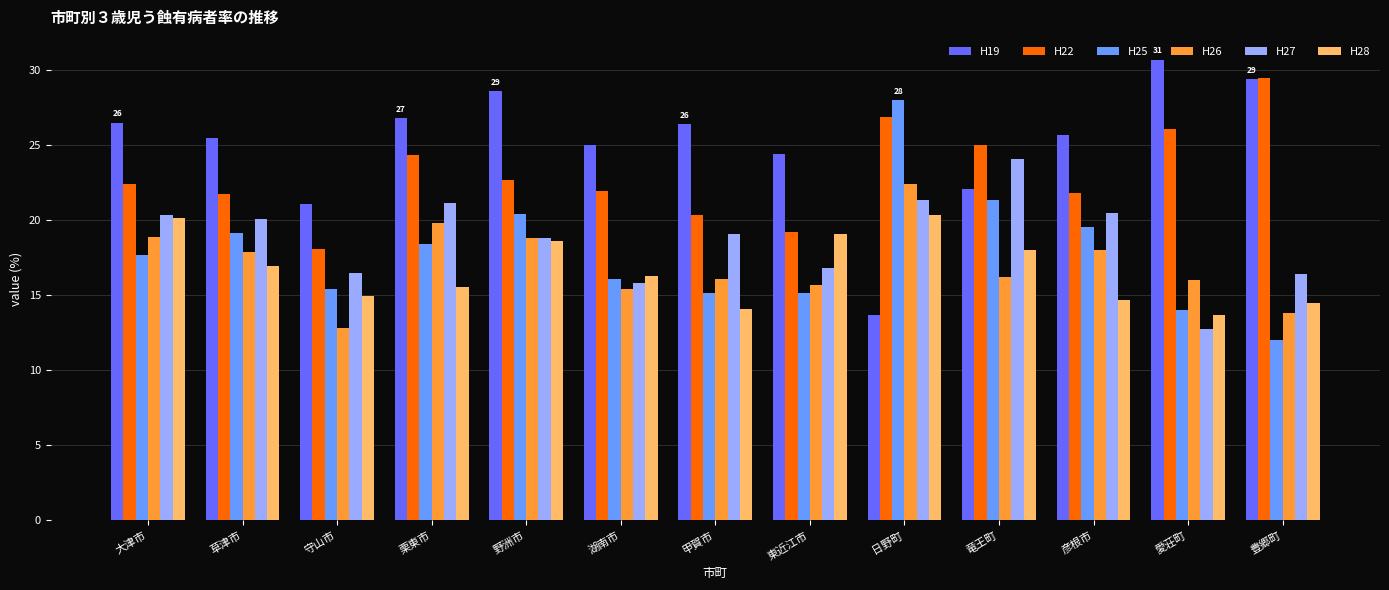

What is the sum of the H27 values at 守山市 and 甲賀市?

35.6